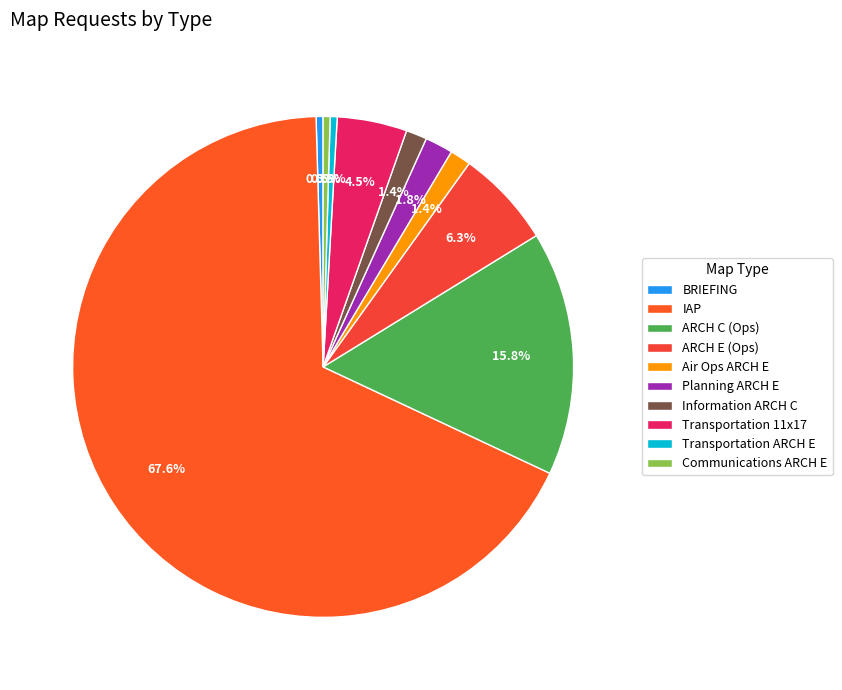

What percentage do ARCH E (Ops) and Planning ARCH E together represent?

8.1%